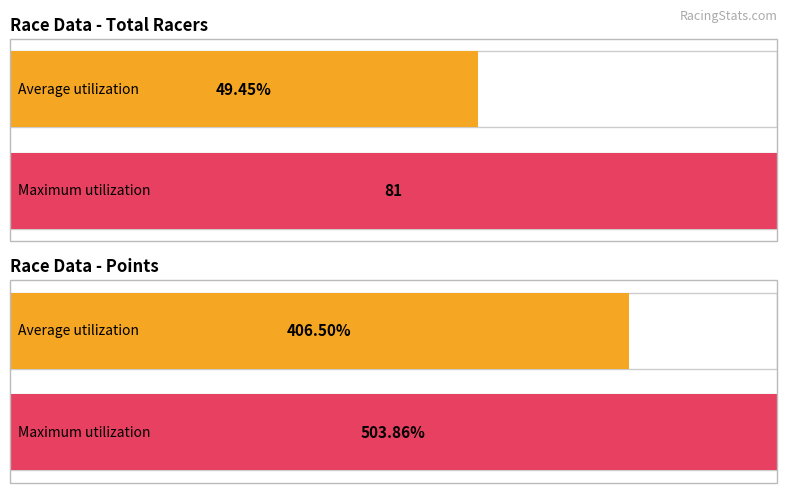

Rank the series by their maximum value, from lowest to highest.

Total Racers, Points